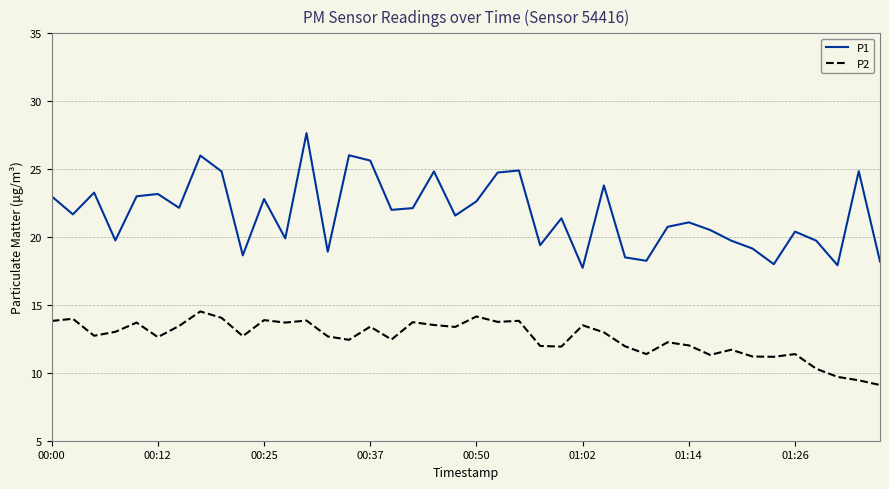

What is the difference between the maximum and minimum values in the P1 series?

9.9